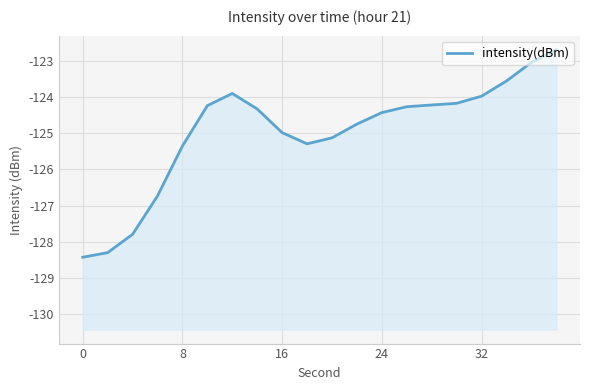

Does the chart display data point markers on the line(s)?

No